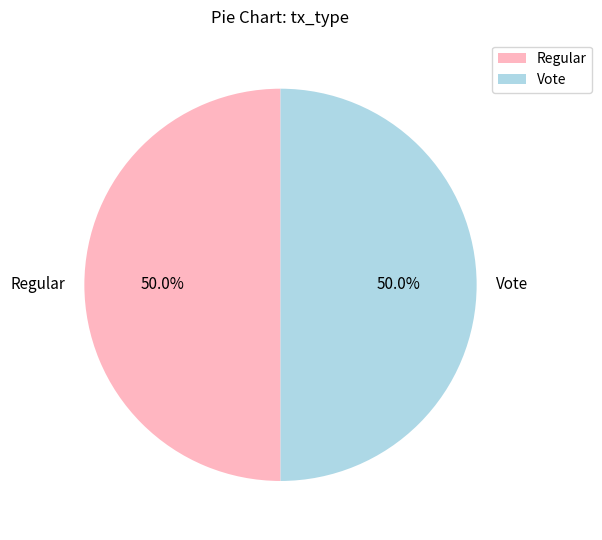

What is the ratio of the value at Vote to the value at Regular?

1.0